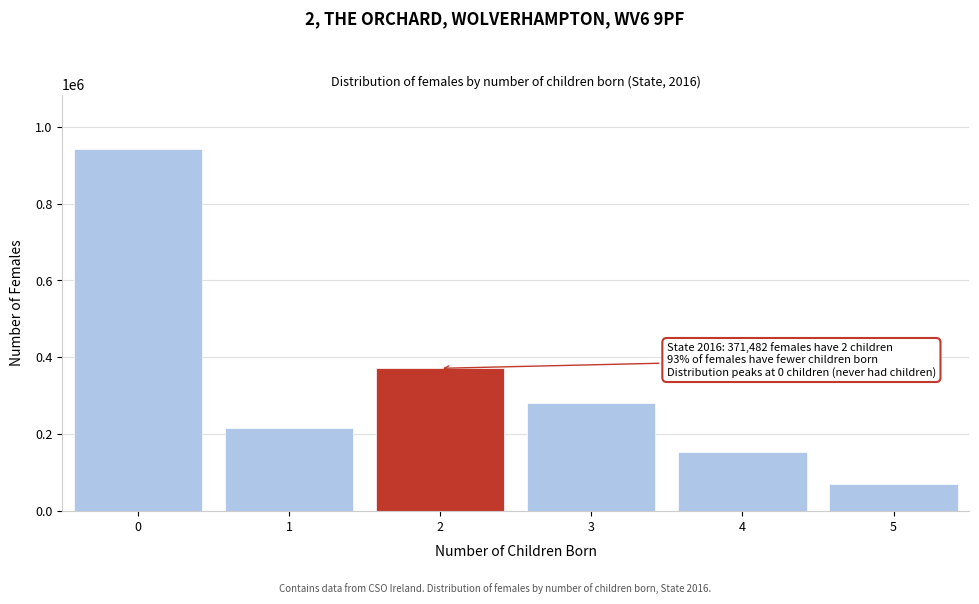

Reading right to left, transcribe all the data shown in this chart.

5=70004	4=152669	3=280969	2=371482	1=217379	0=942236